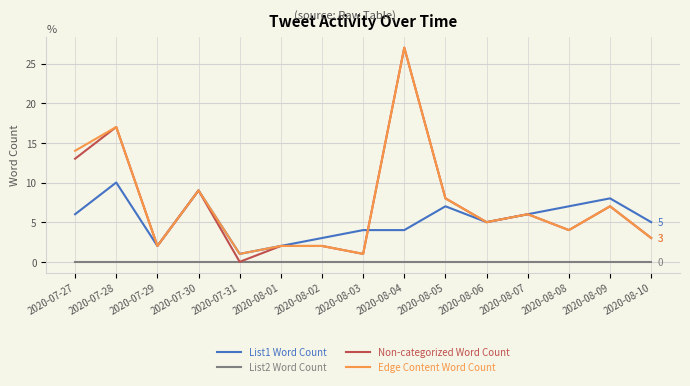

What is the spread (max minus min) of values at 2020-08-06?

5